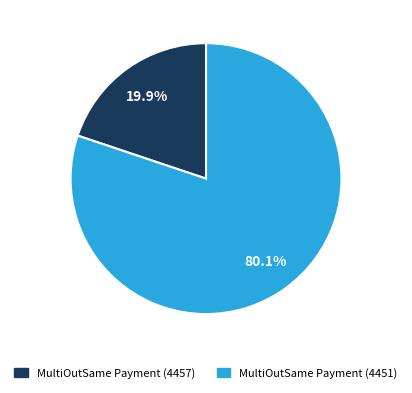

Which category has the biggest portion of the pie?

MultiOutSame Payment (4451)